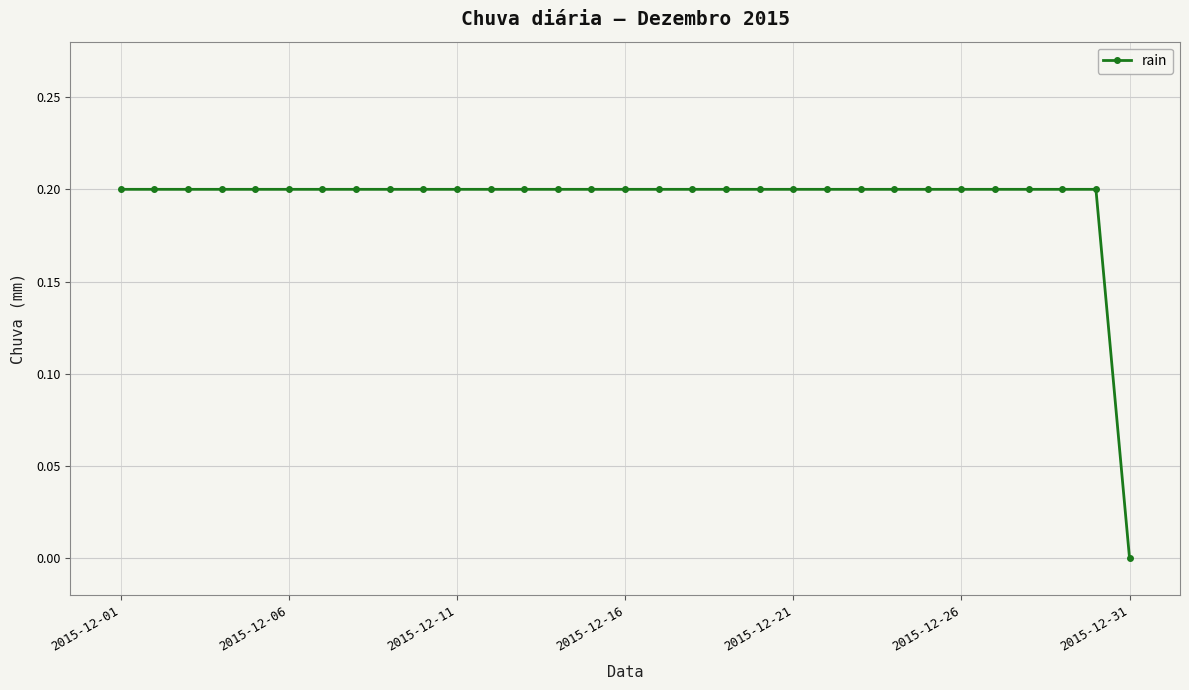

What is the greatest value displayed?

0.2